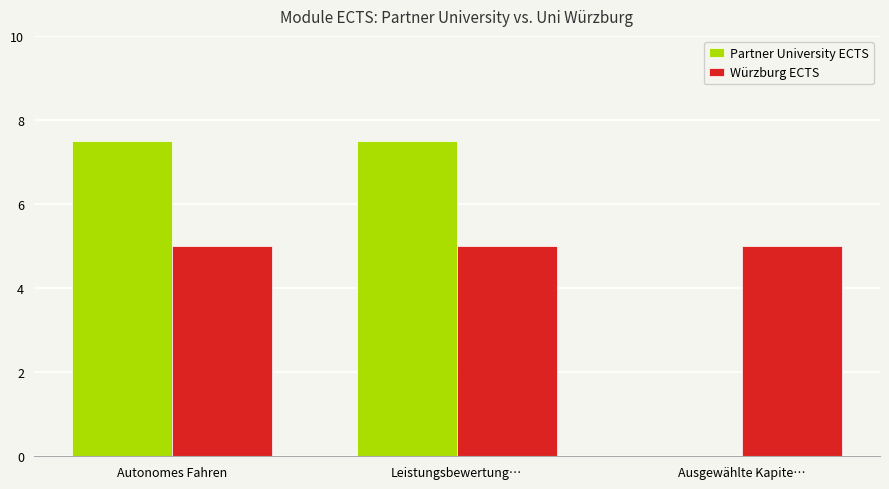

Count the number of data series in this chart.

2